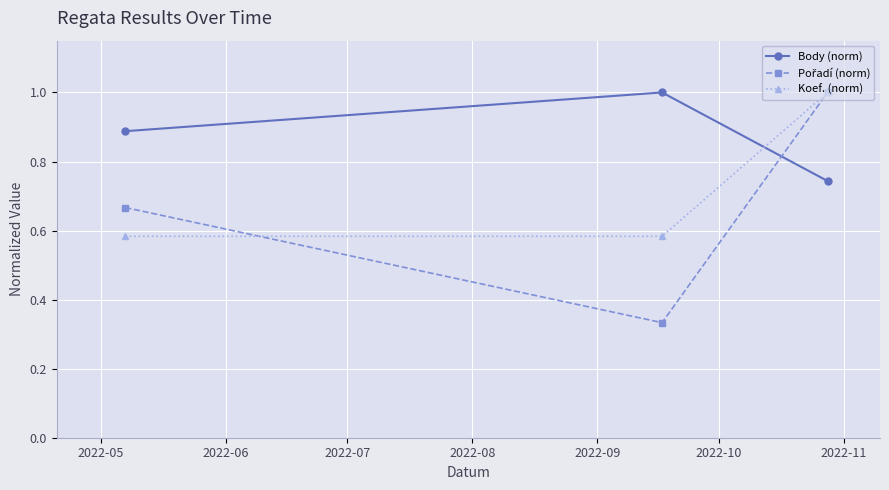

What is the maximum value for Body (norm)?

1.0